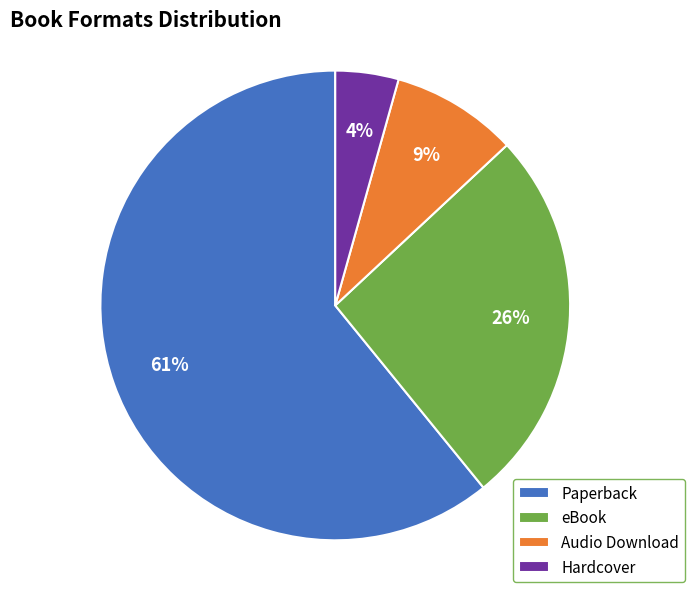

To the nearest percent, what portion does Paperback represent?

61%